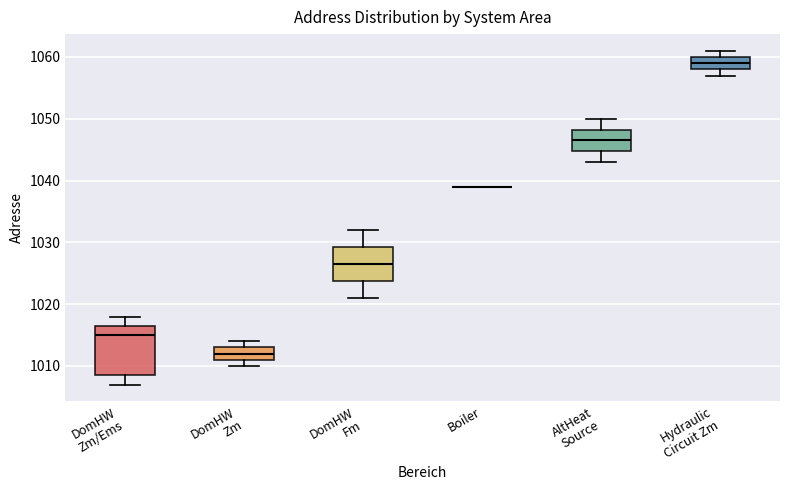

Reading left to right, transcribe this box plot: for each box, give where its median line is, the range the box spans, and where its two whiskers end, as read against the y-axis. The values are not printed on the chart, so give them approximately, as read against the axis.

DomHW Zm/Ems: median 1015, box 1009 to 1017, whiskers 1007 to 1018
DomHW Zm: median 1012, box 1011 to 1013, whiskers 1010 to 1014
DomHW Fm: median 1027, box 1024 to 1029, whiskers 1021 to 1032
Boiler: box collapsed to a line at 1039, whiskers 1039 to 1039
AltHeat Source: median 1047, box 1045 to 1048, whiskers 1043 to 1050
Hydraulic Circuit Zm: median 1059, box 1058 to 1060, whiskers 1057 to 1061